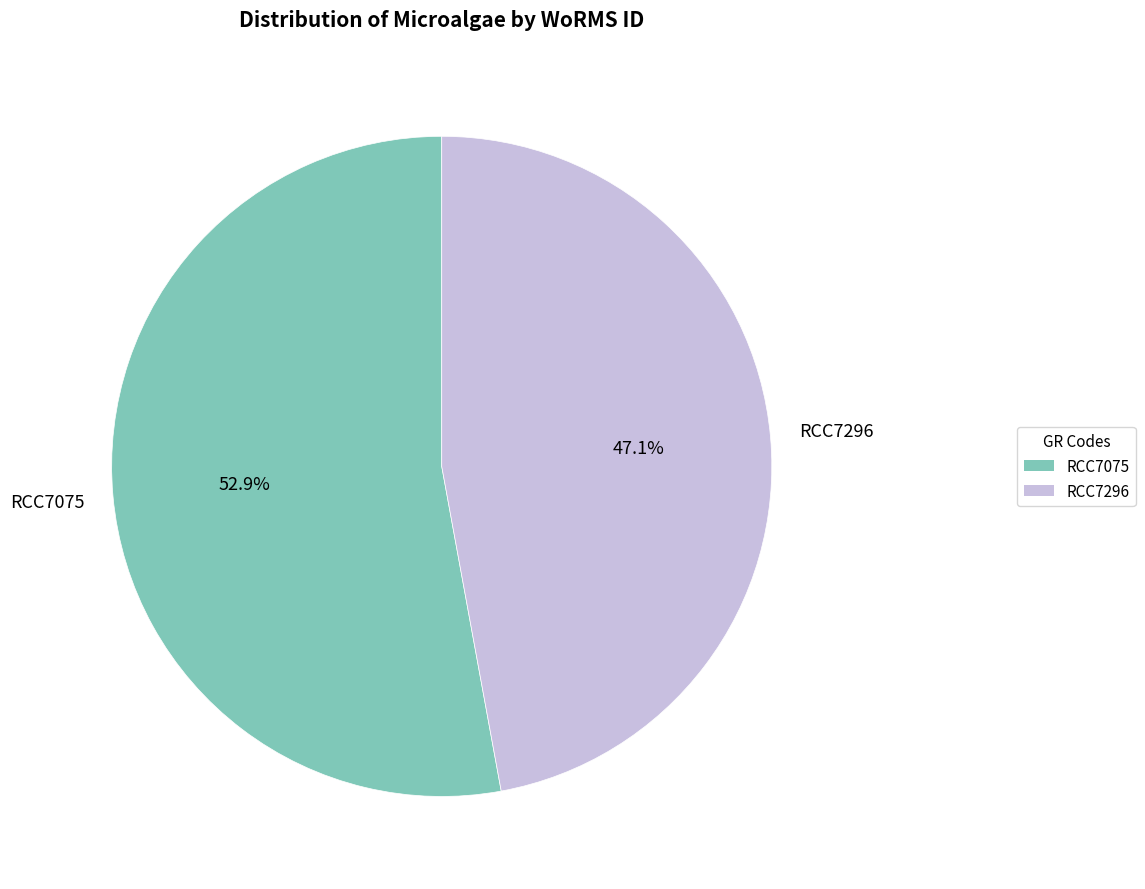

Between RCC7075 and RCC7296, which is larger?

RCC7075